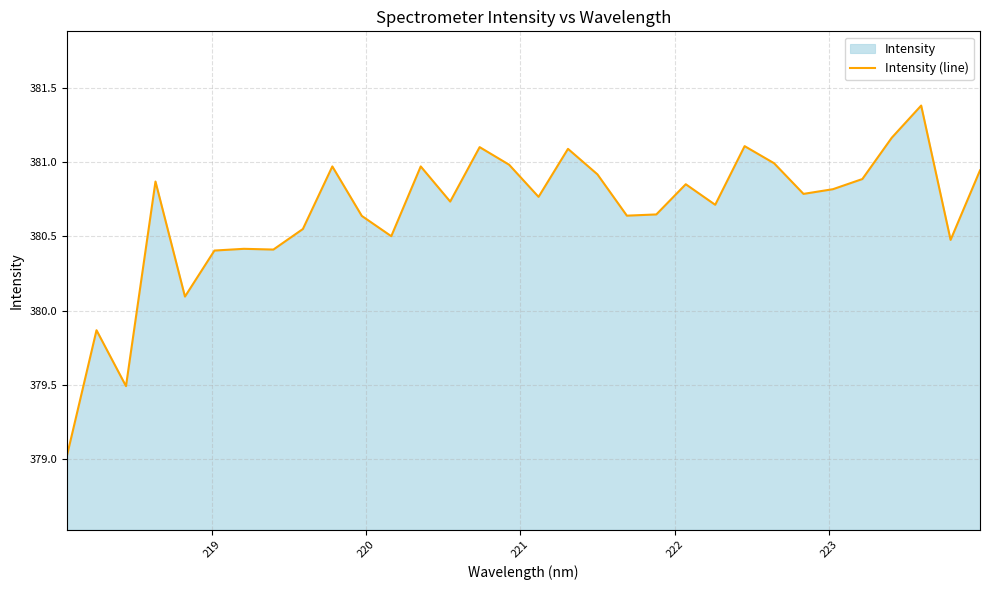

Reading right to left, list all the values displayed in this chart.

380.9	380.5	381.4	381.2	380.9	380.8	380.8	381.0	381.1	380.7	380.9	380.6	380.6	380.9	381.1	380.8	381.0	381.1	380.7	381.0	380.5	380.6	381.0	380.6	380.4	380.4	380.4	380.1	380.9	379.5	379.9	379.0